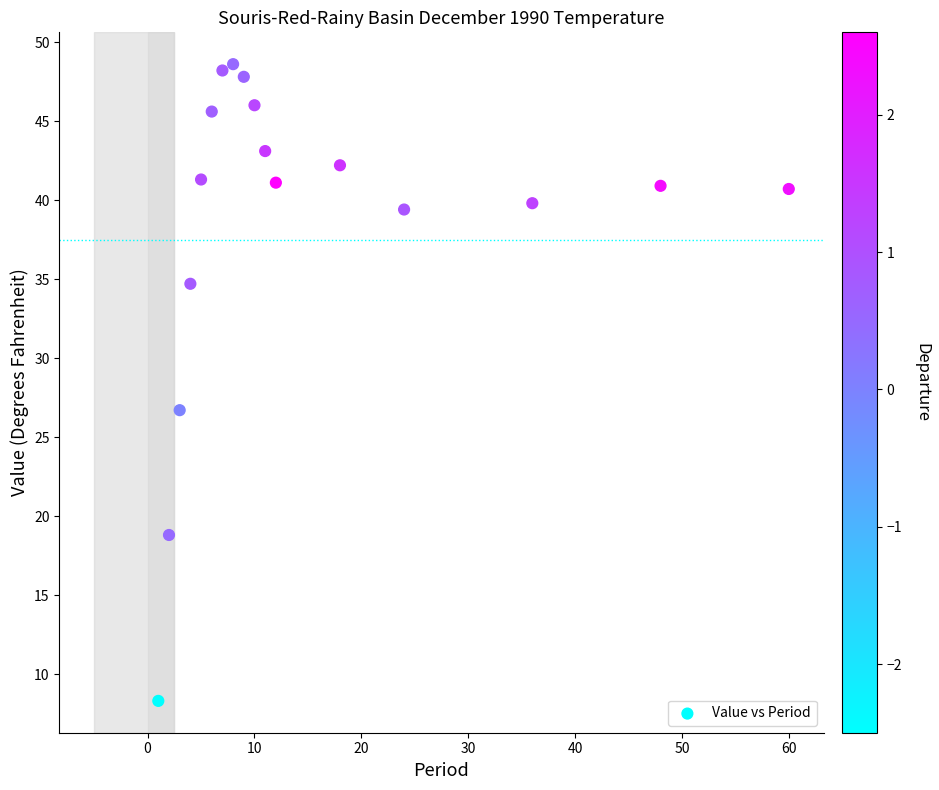

What Y value in the scatter plot is closest to 28?

26.7